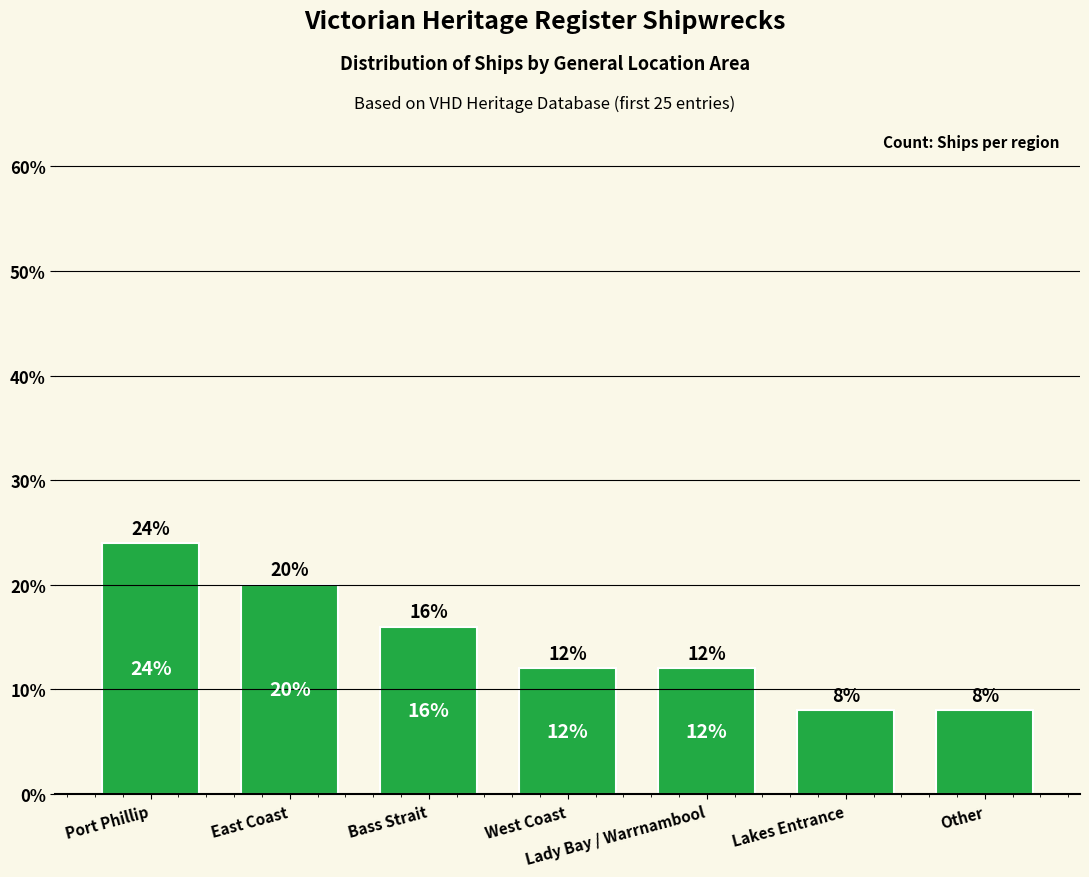

What is the sum of all values?

100